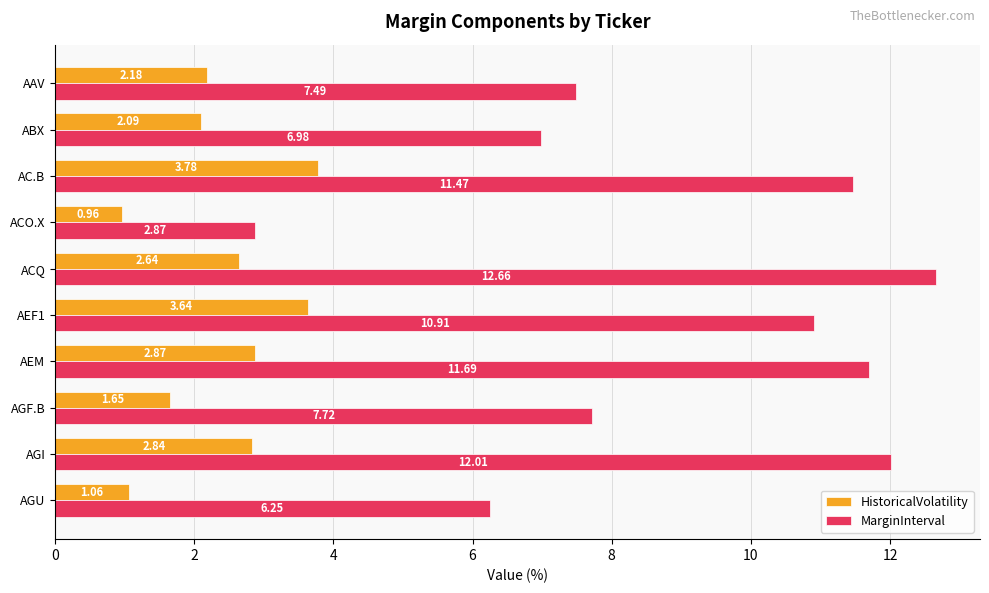

Which series has the largest range (max minus min)?

MarginInterval